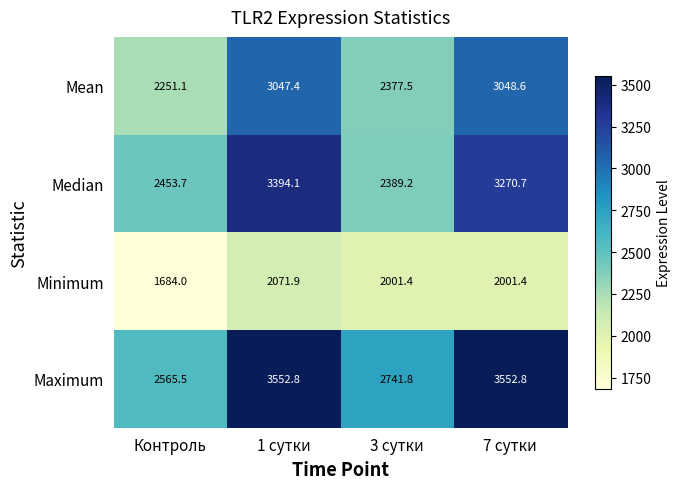

What is the average value of the Minimum series?

1939.7